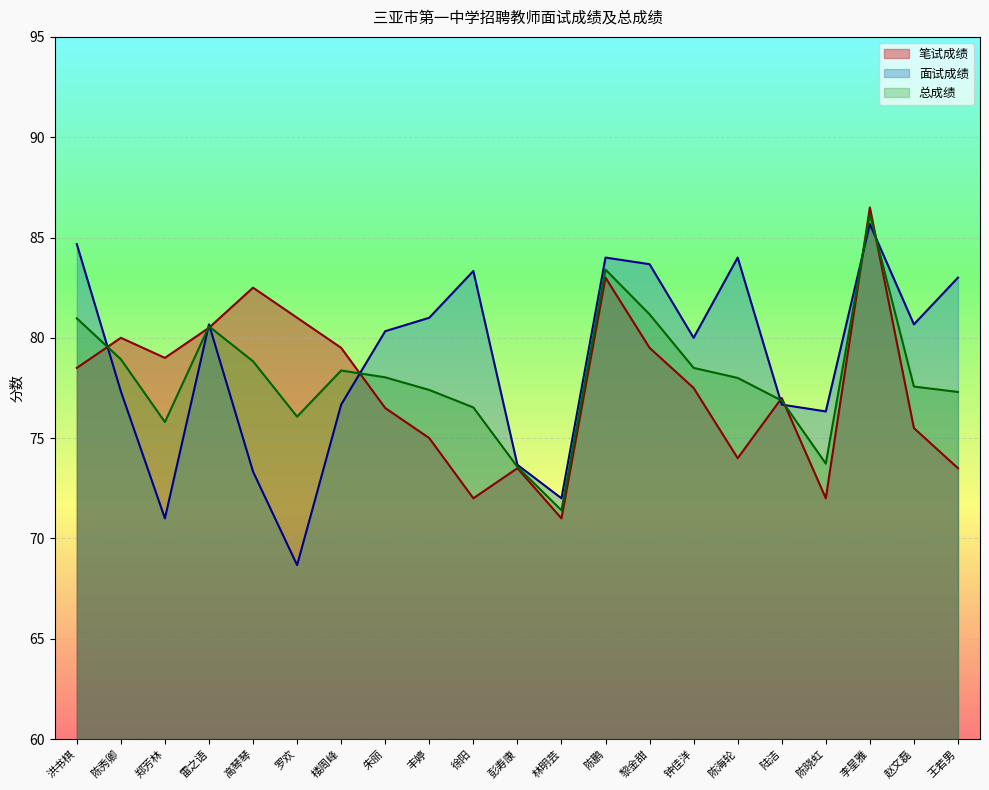

At how many categories does at least one series exceed 83?

6